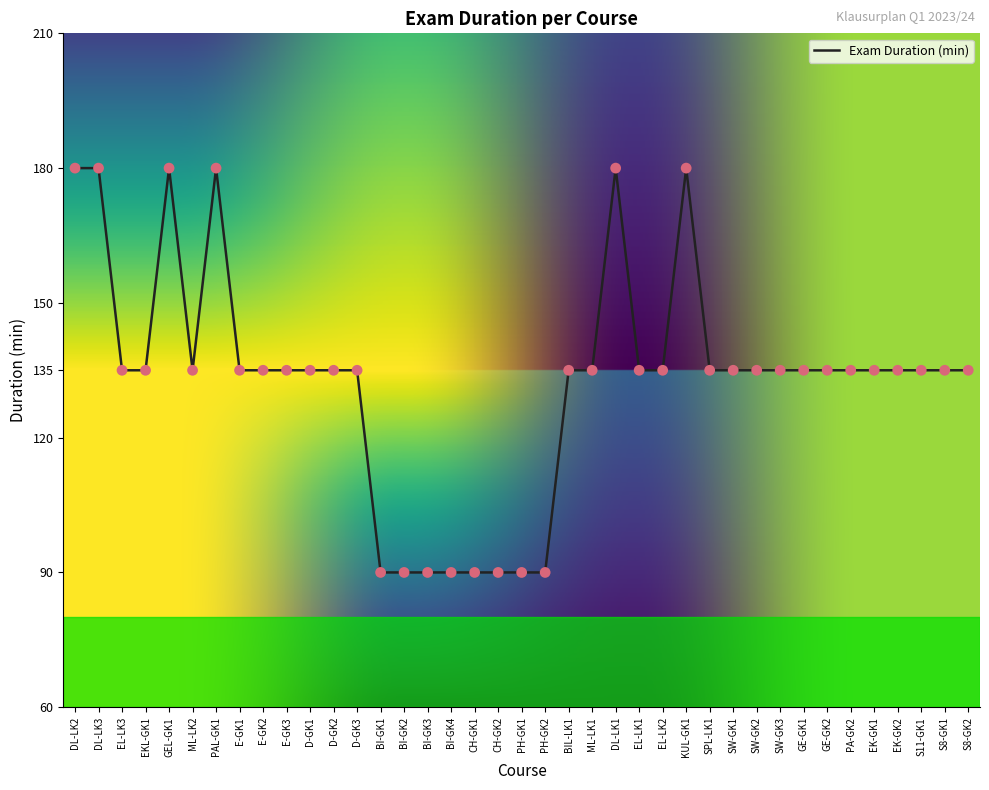

What is the ratio of the value at SPL-LK1 to the value at D-GK2?

1.0